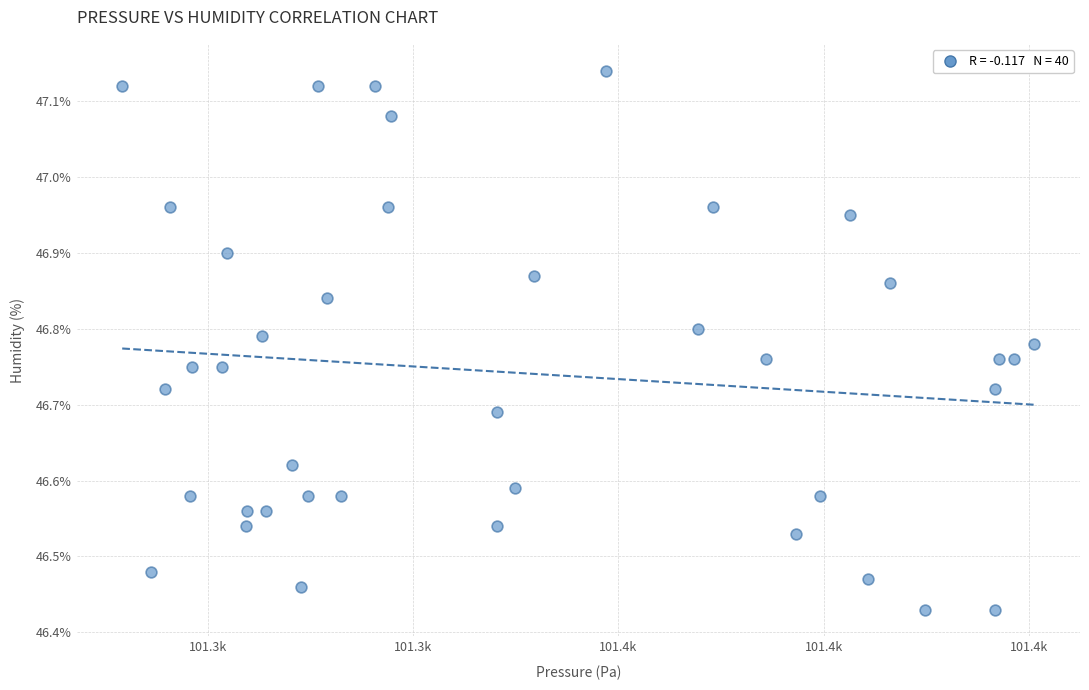

What is the range of Y values (max minus min)?

0.7